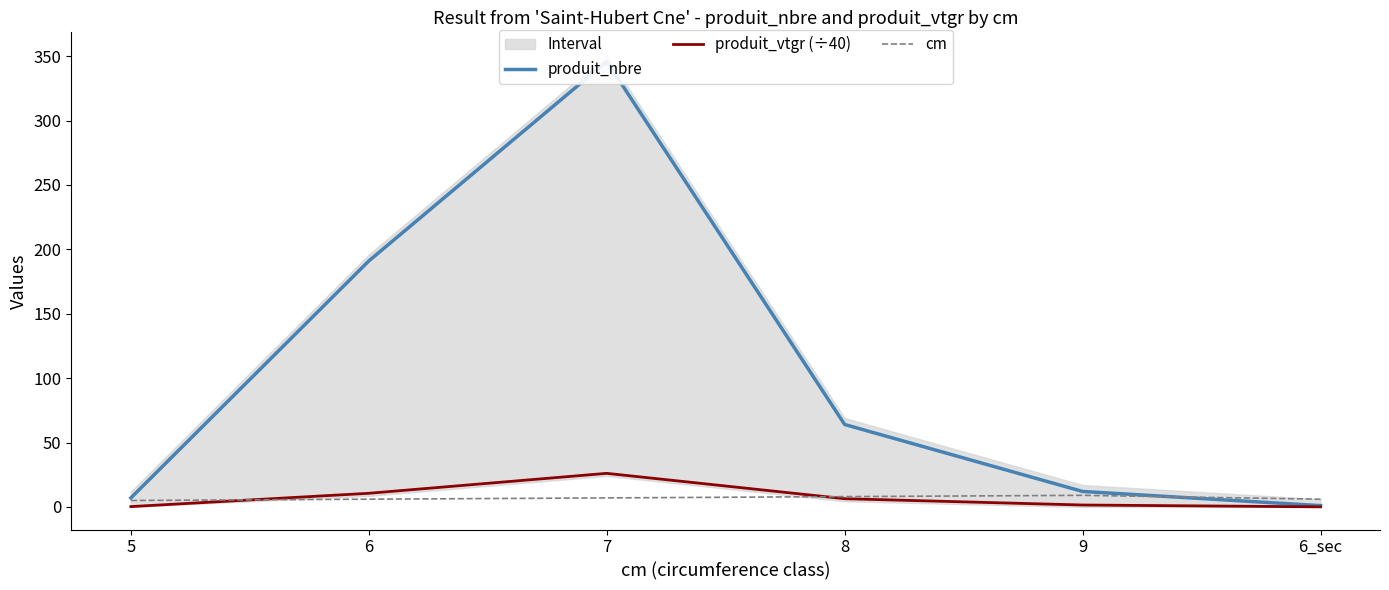

At which label does produit_vtgr (÷40) reach its peak?

7